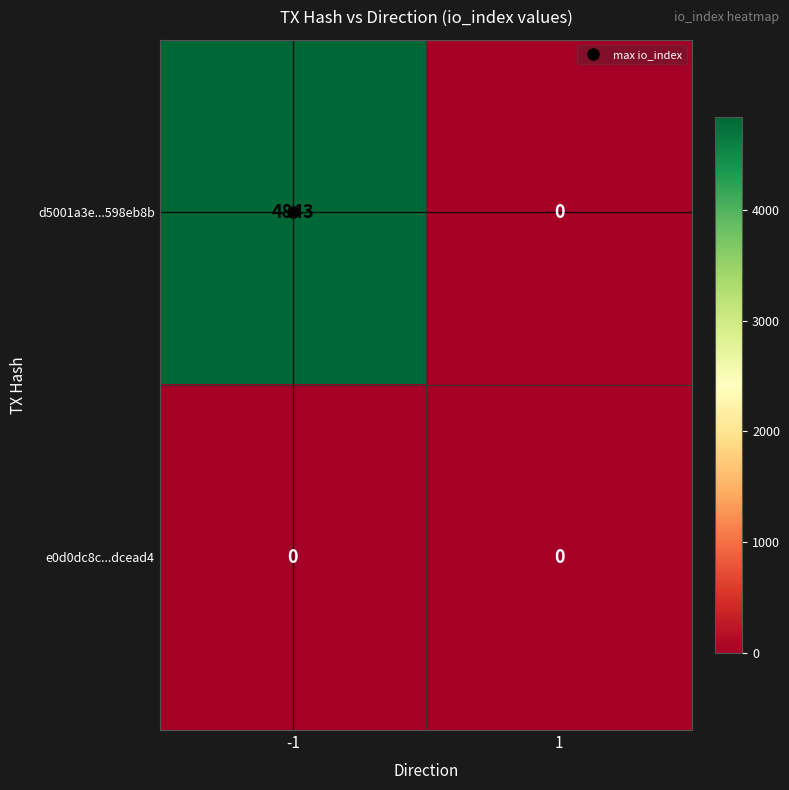

Which series has the largest total across all categories?

d5001a3e...598eb8b